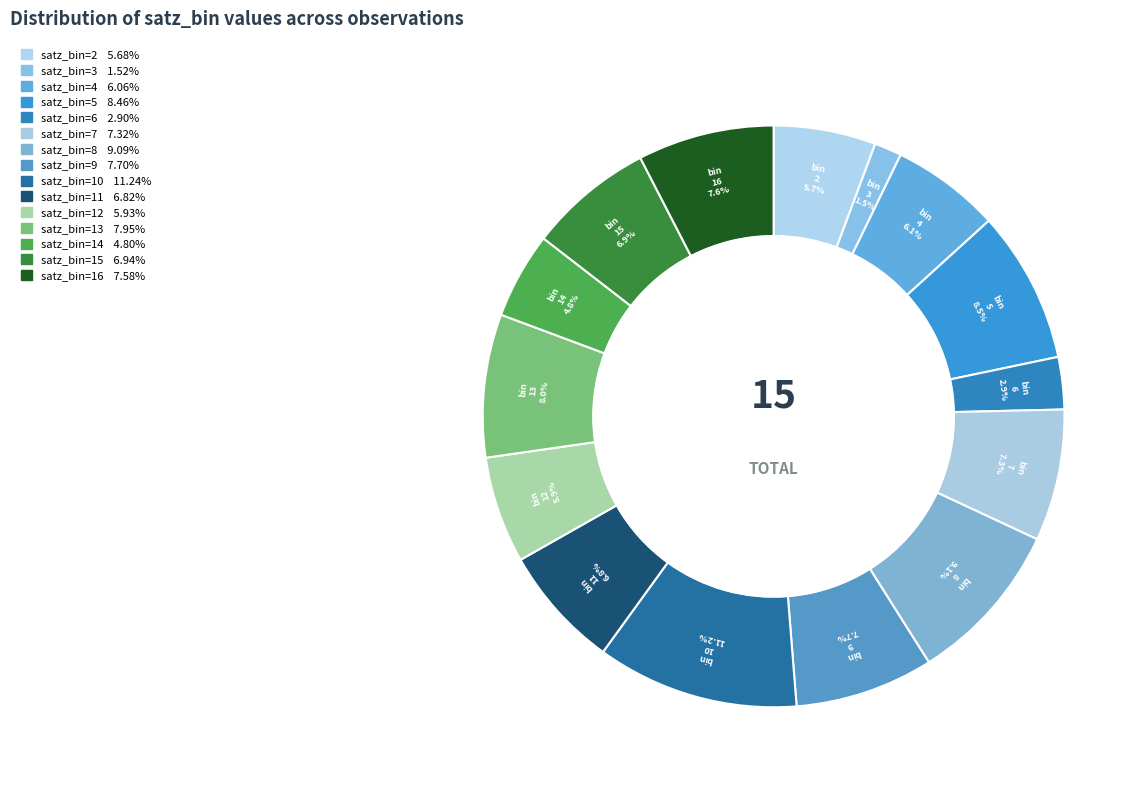

To the nearest percent, what is the difference between the largest and smallest slice percentages?

10%